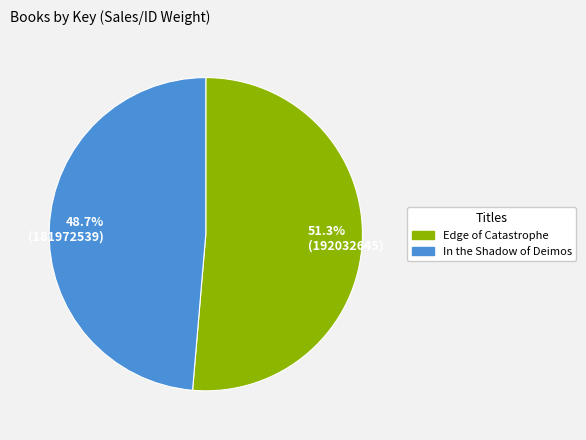

The In the Shadow of Deimos slice represents 49% of the pie. True or false?

True